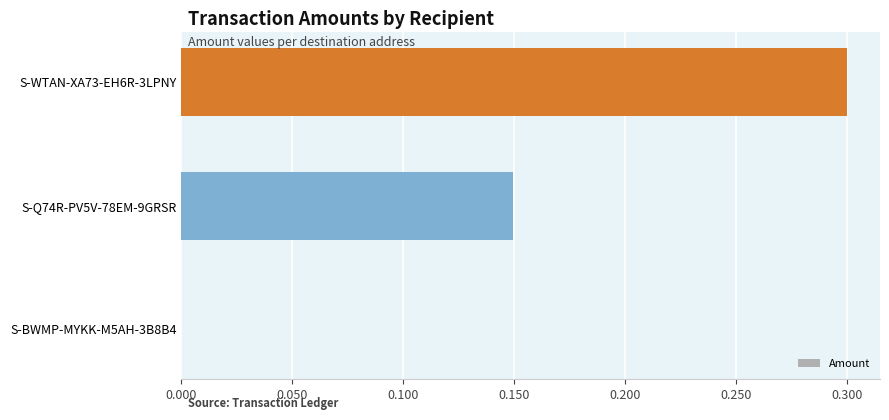

How many positive values are there?

2